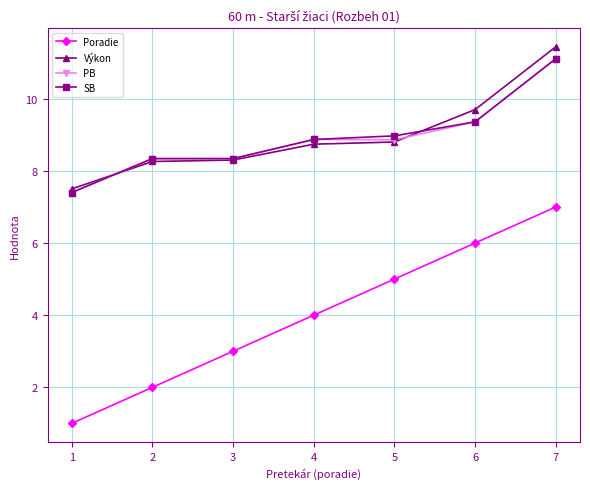

What is the difference between the maximum and minimum values in the PB series?

3.7